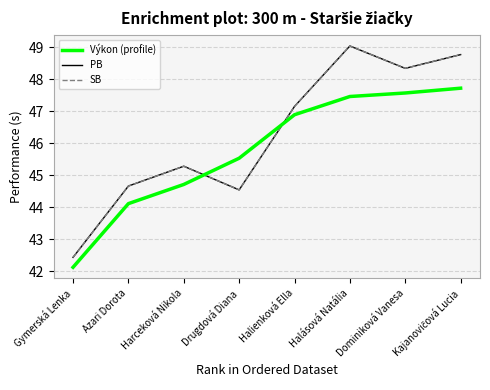

What position from the right is Drugdová Diana?

5